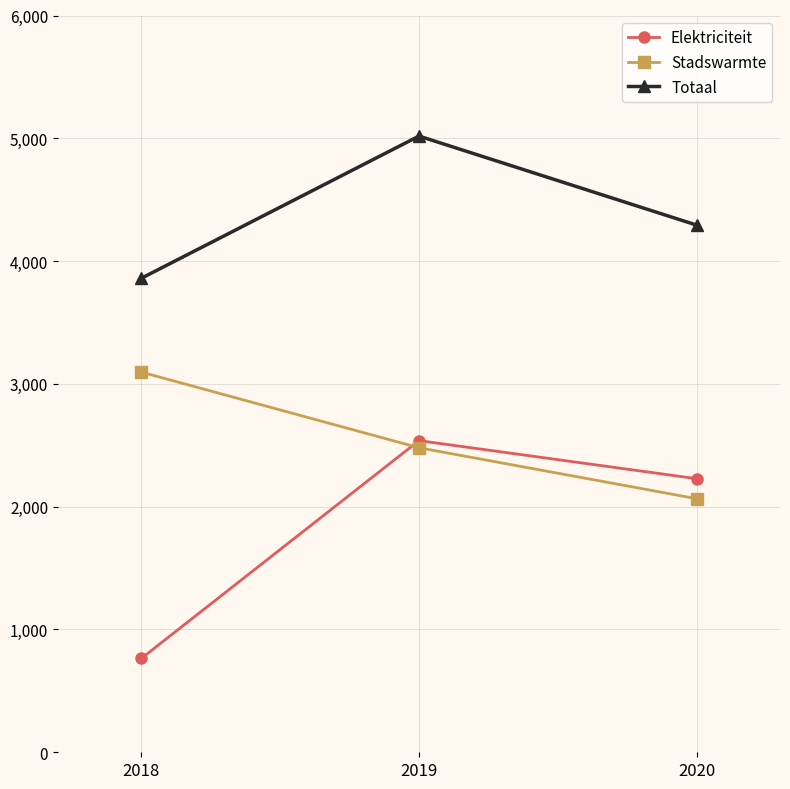

What is the difference between the maximum and minimum values in the Totaal series?

1158